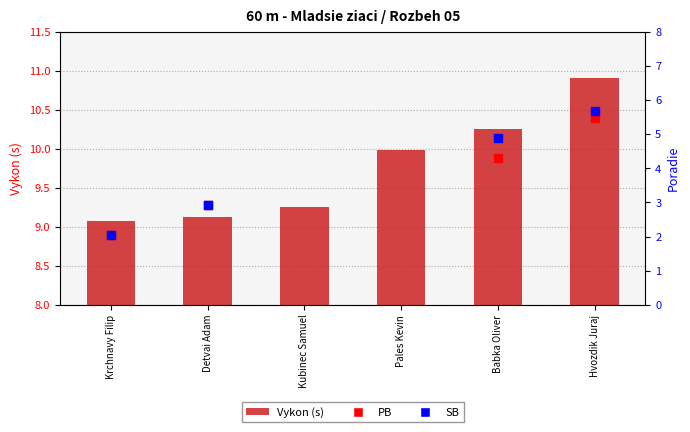

Is the value of SB at Pales Kevin greater than the value of Vykon (s) at Krchnavy Filip?

No